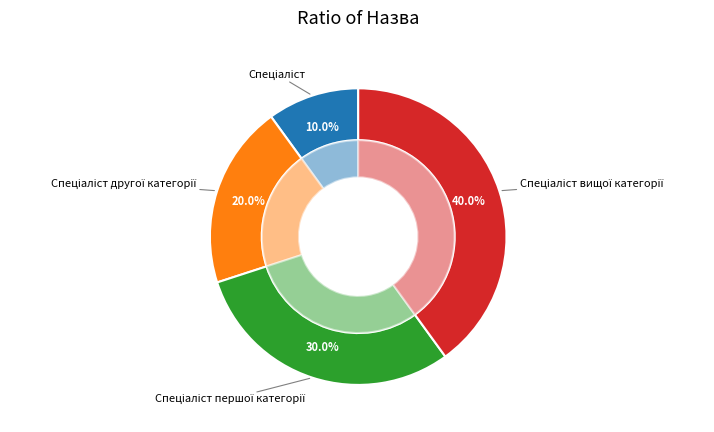

To the nearest percent, what is the combined percentage of Спеціаліст вищої категорії and Спеціаліст другої категорії?

60%